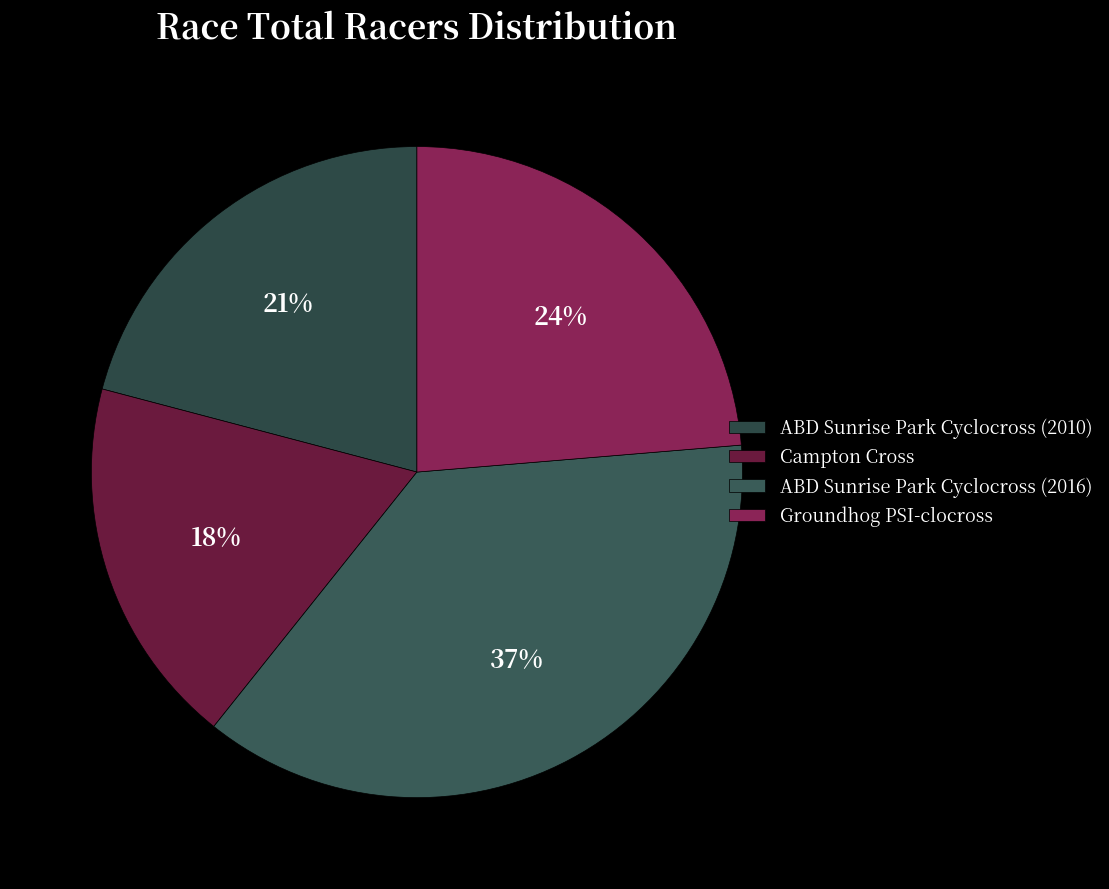

Rank the categories by value from lowest to highest.

Campton Cross, ABD Sunrise Park Cyclocross (2010), Groundhog PSI-clocross, ABD Sunrise Park Cyclocross (2016)